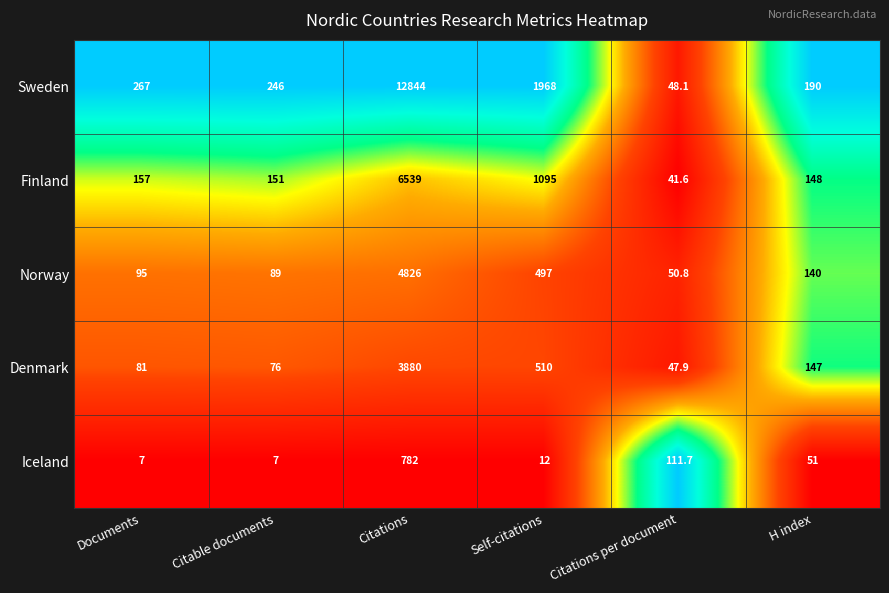

Reading left to right, extract all data points from this chart.

Sweden: Documents=267.0	Citable documents=246.0	Citations=12844.0	Self-citations=1968.0	Citations per document=48.1	H index=190.0
Finland: Documents=157.0	Citable documents=151.0	Citations=6539.0	Self-citations=1095.0	Citations per document=41.6	H index=148.0
Norway: Documents=95.0	Citable documents=89.0	Citations=4826.0	Self-citations=497.0	Citations per document=50.8	H index=140.0
Denmark: Documents=81.0	Citable documents=76.0	Citations=3880.0	Self-citations=510.0	Citations per document=47.9	H index=147.0
Iceland: Documents=7.0	Citable documents=7.0	Citations=782.0	Self-citations=12.0	Citations per document=111.7	H index=51.0